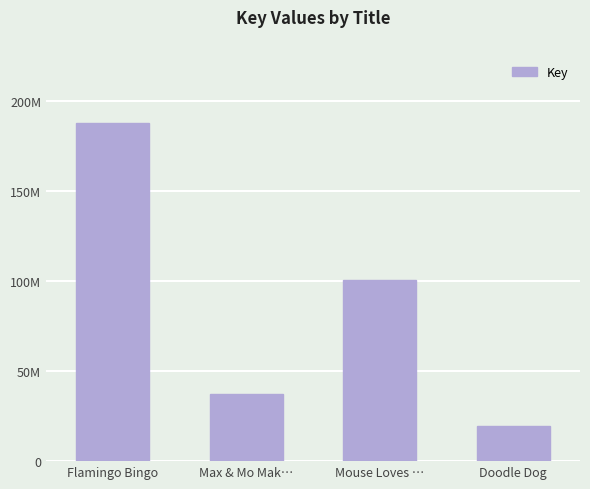

Does the chart contain any negative values?

No